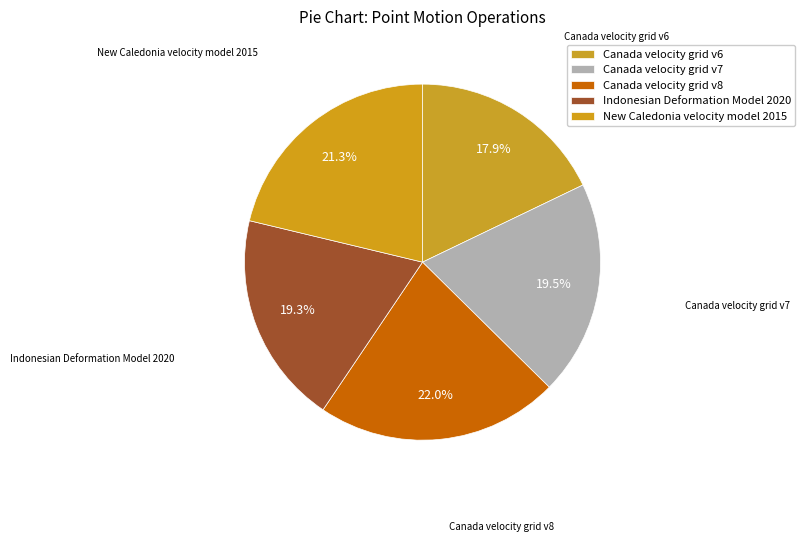

Which has a higher value, Indonesian Deformation Model 2020 or New Caledonia velocity model 2015?

New Caledonia velocity model 2015